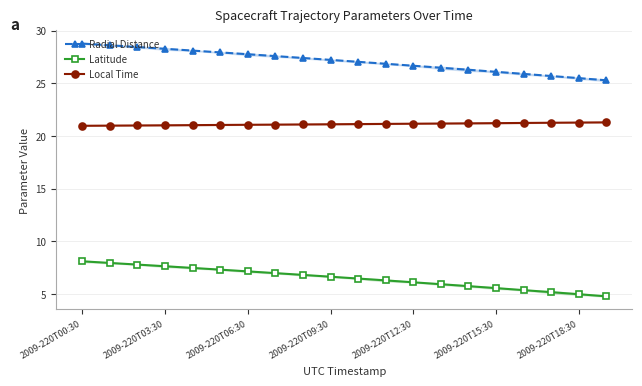

What is the difference between the maximum and minimum values in the Latitude series?

3.3